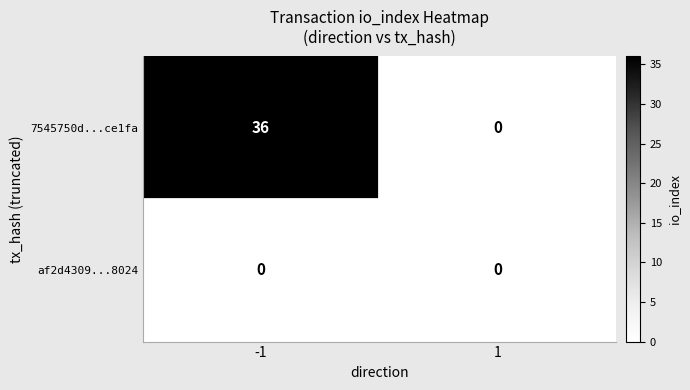

Rank the series by their maximum value, from highest to lowest.

7545750d...ce1fa, af2d4309...8024